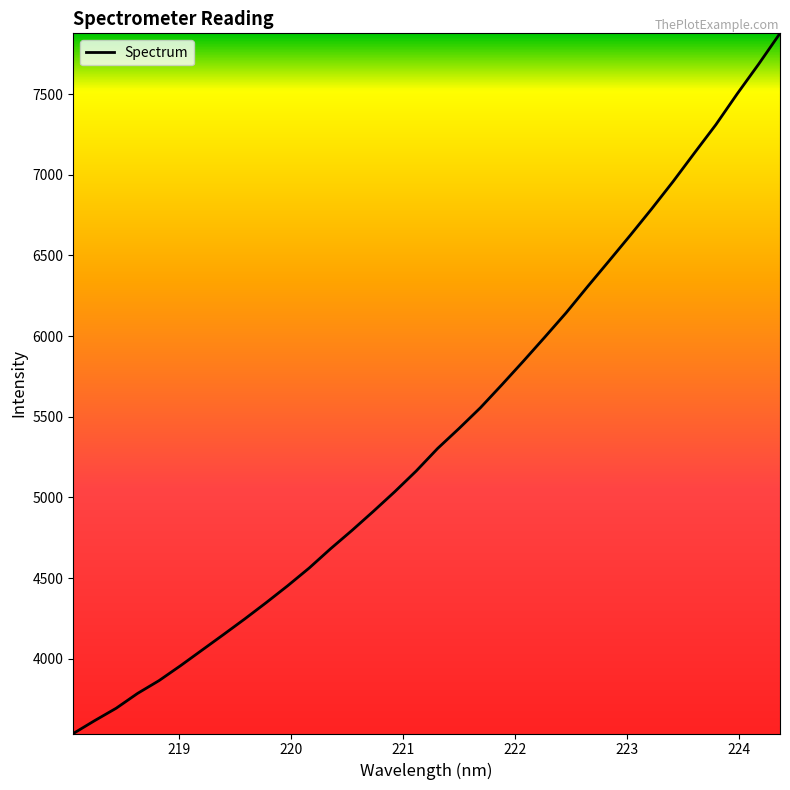

How many lines are shown in the chart?

1